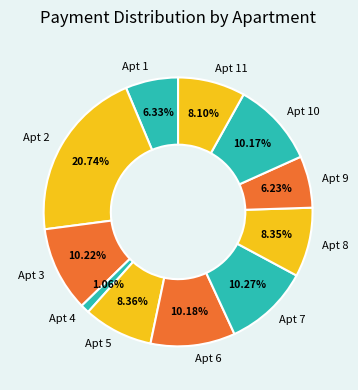

To the nearest percent, what is the average slice percentage?

9%